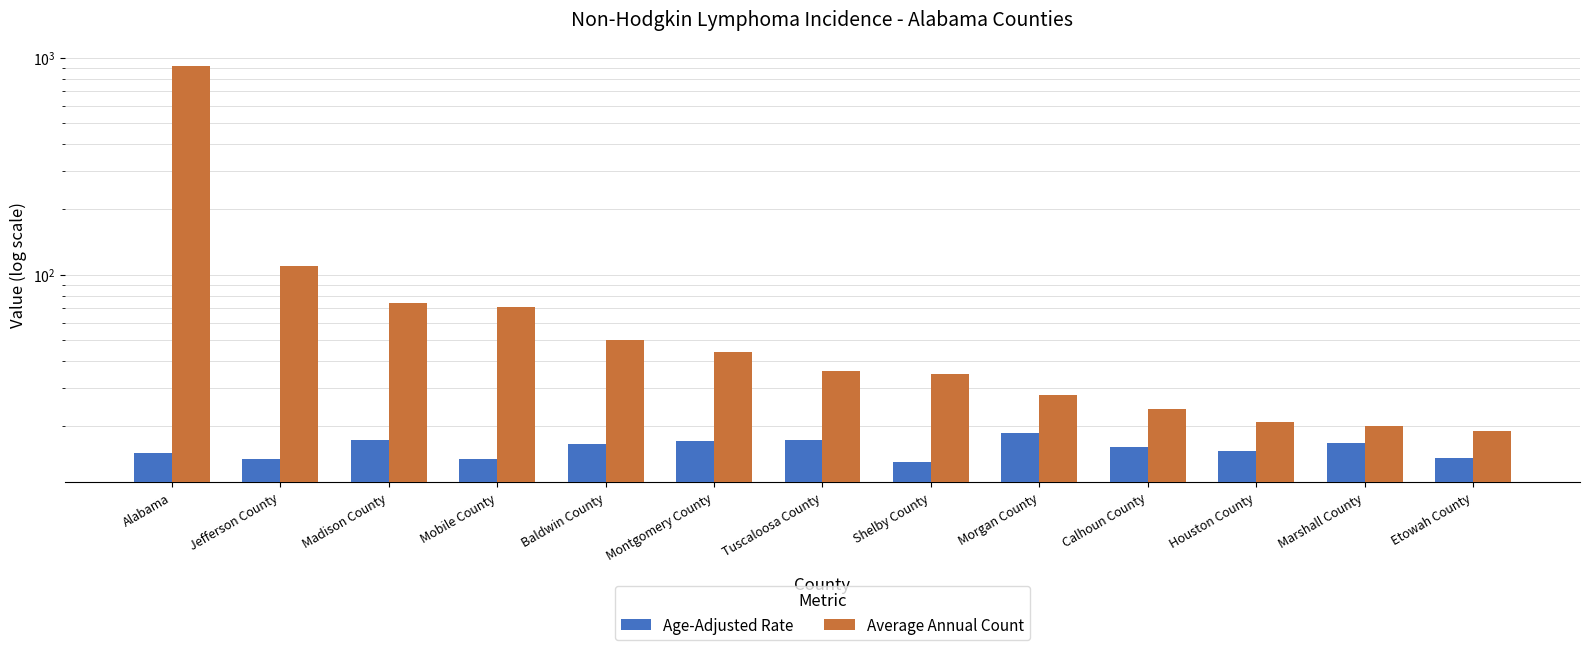

What is the difference between the highest and lowest values at Morgan County?

9.3